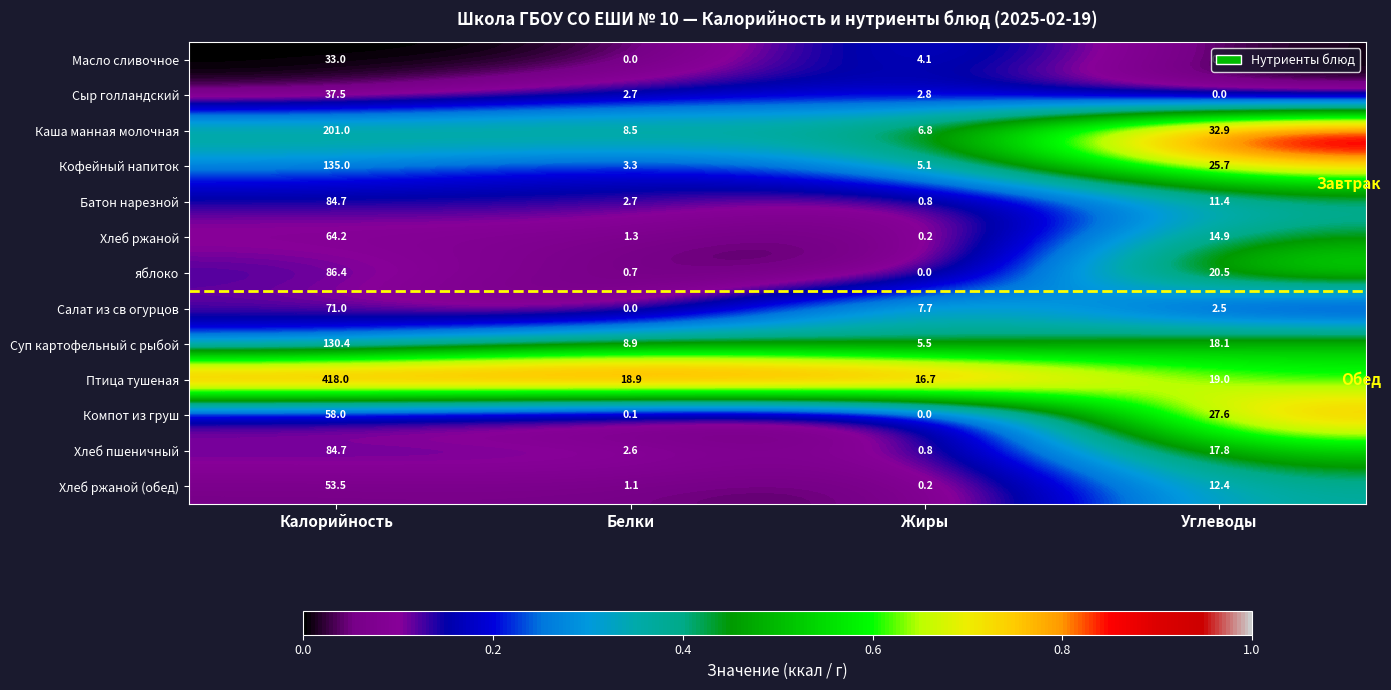

What is the spread (max minus min) of values at Углеводы?

32.9